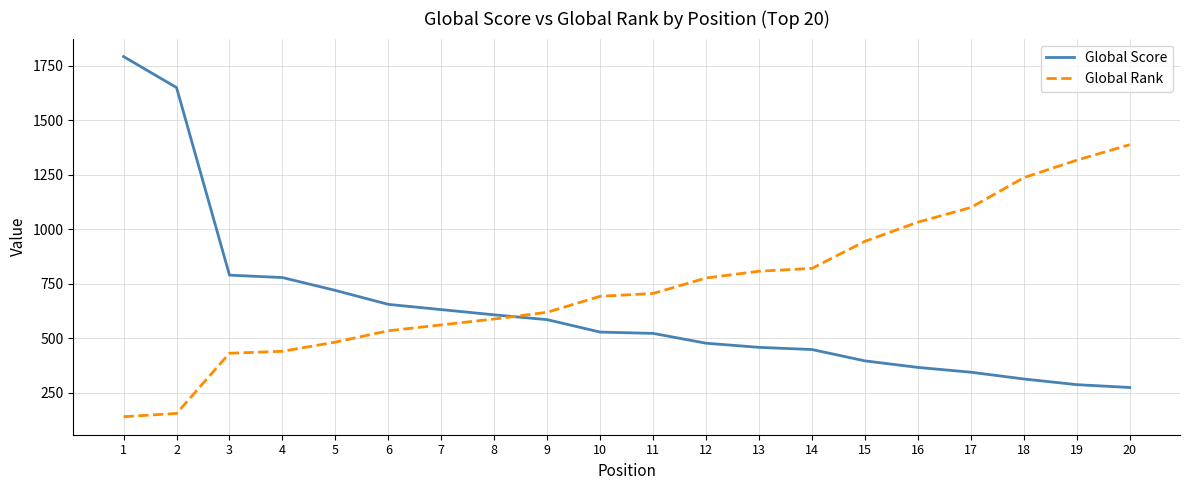

Rank the series at 2 from lowest to highest value.

Global Rank, Global Score